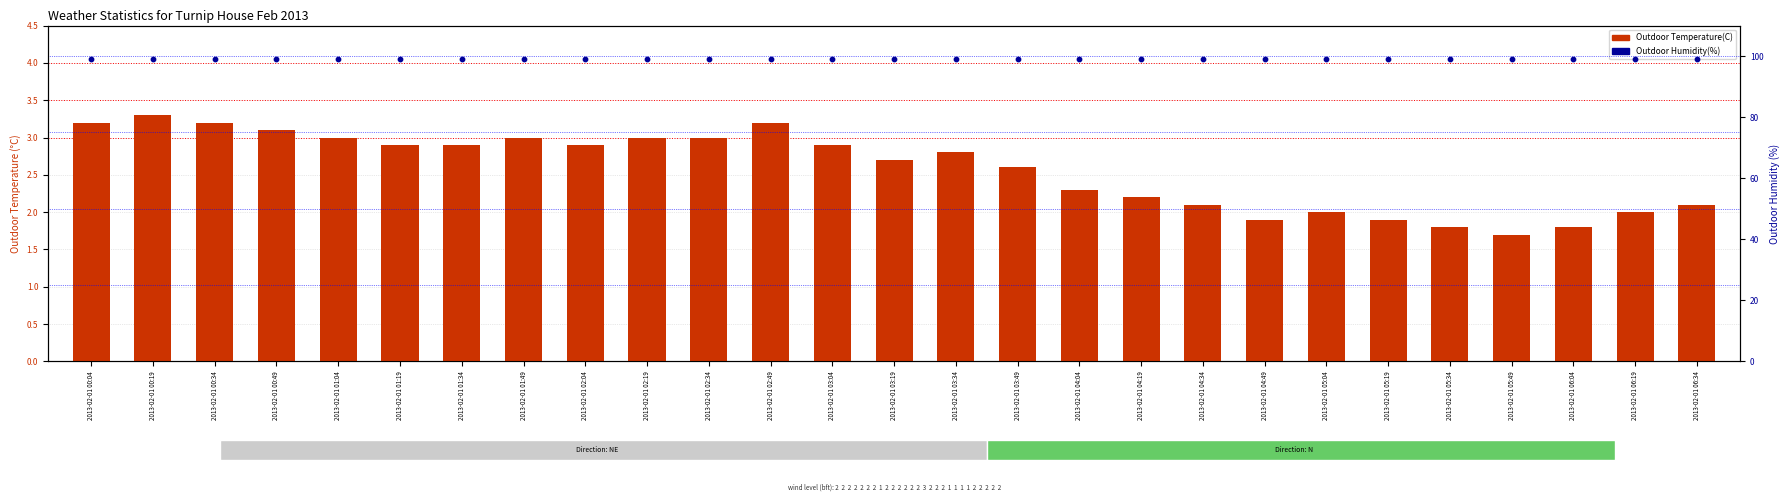

Is the value of Outdoor Humidity(%) at 2013-02-01 02:49 greater than the value of Outdoor Temperature(C) at 2013-02-01 06:19?

Yes